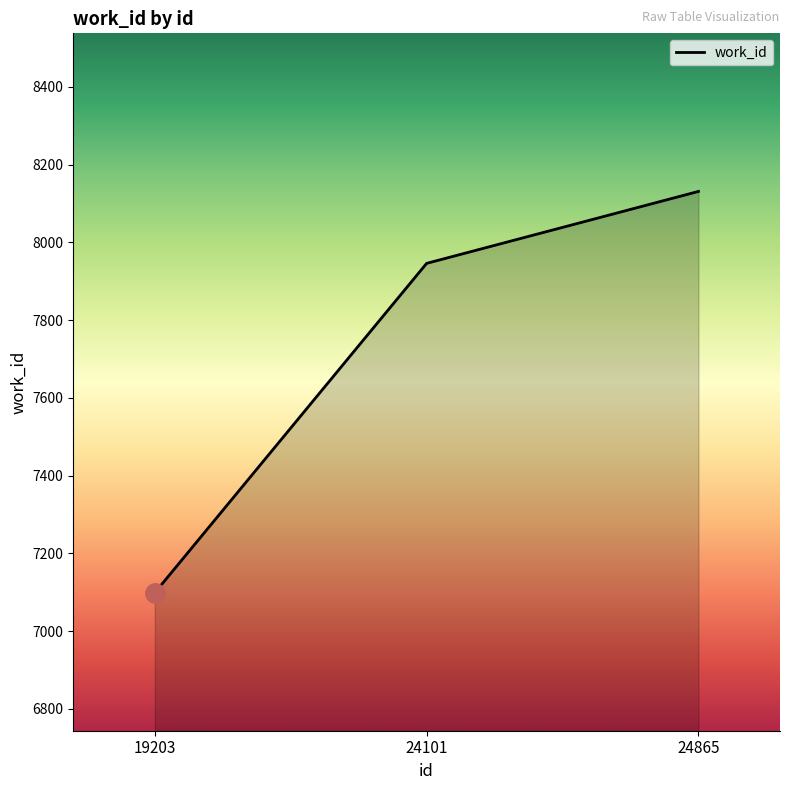

What is the change in value from 19203 to 24101?

+847